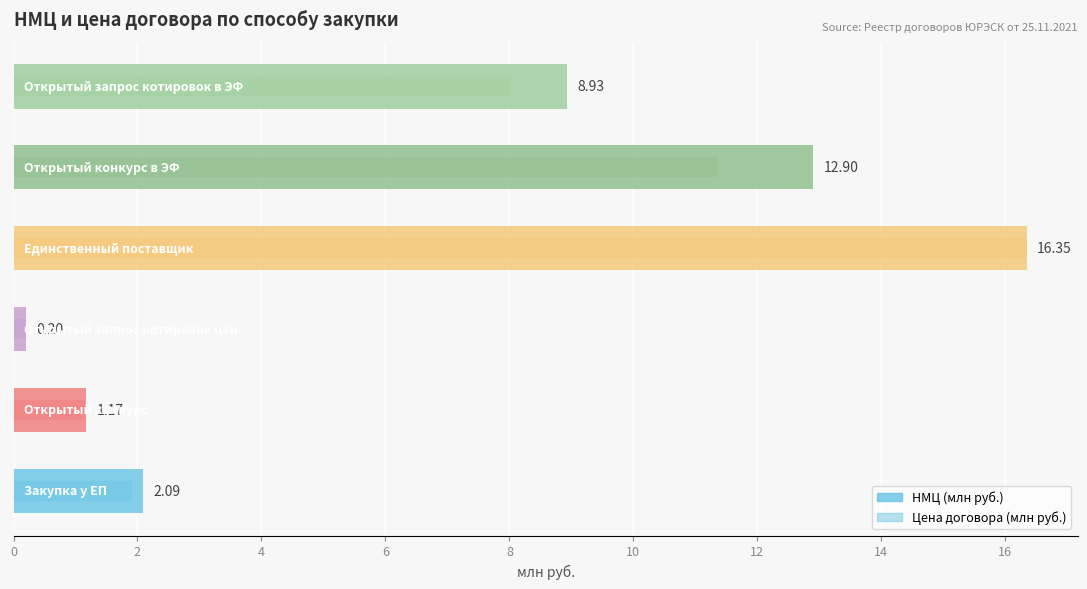

True or false: Цена договора (млн руб.) has a value of 21.8 at 6.

False